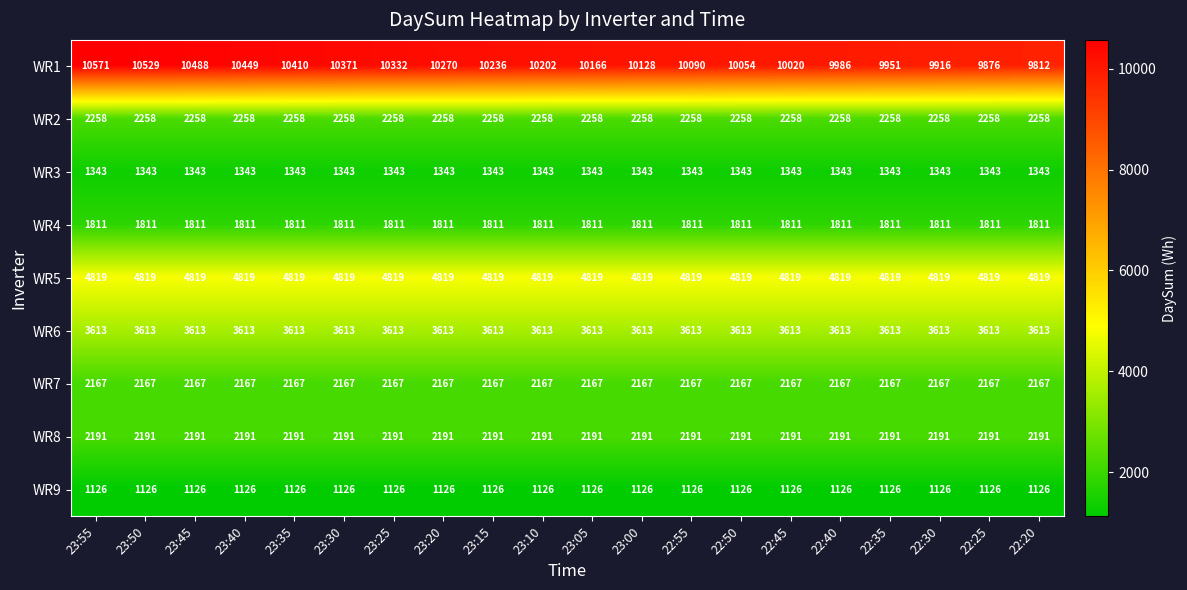

The value of WR3 at 23:20 is 1343. True or false?

True